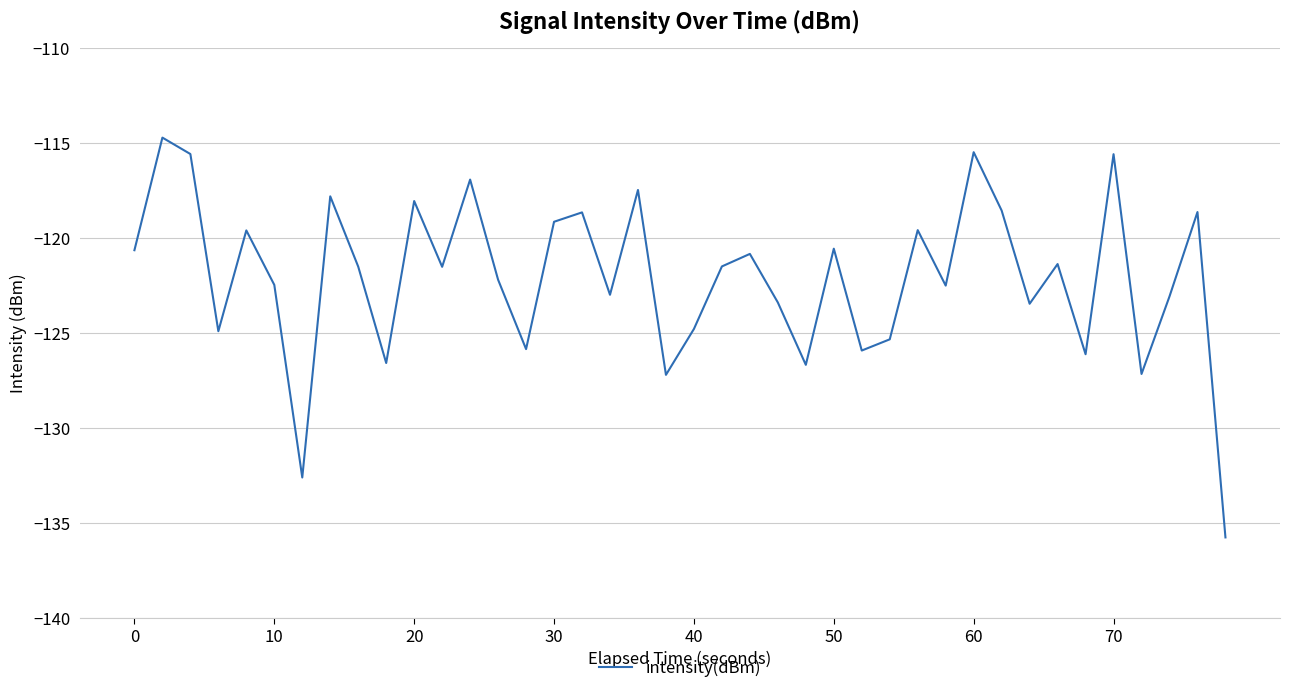

What is the maximum value shown in the chart?

-114.7